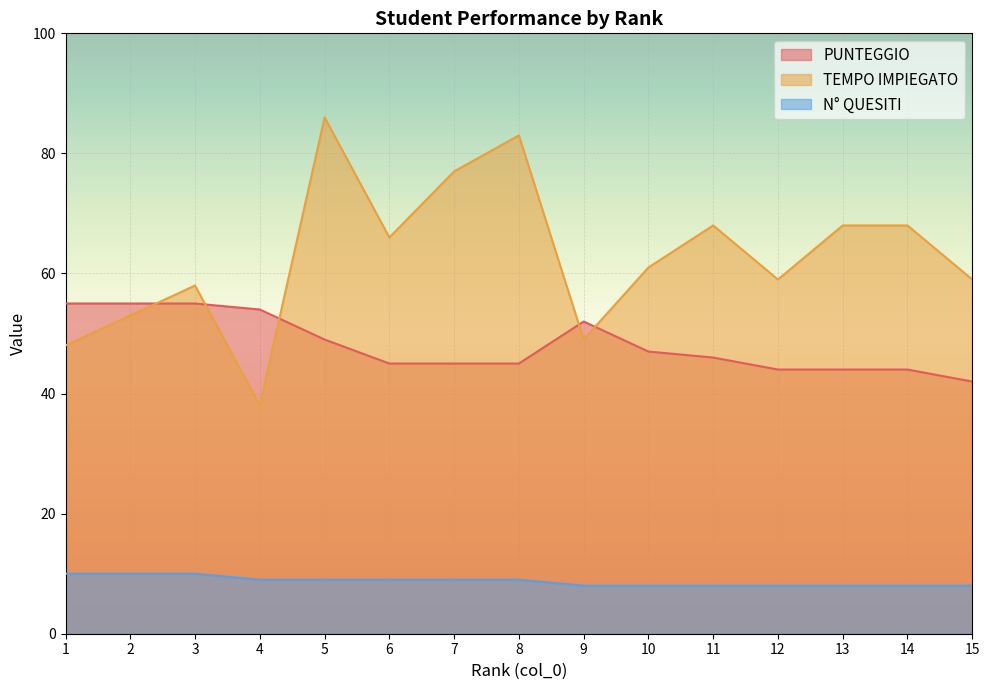

Between 7 and 13, which is larger?

7